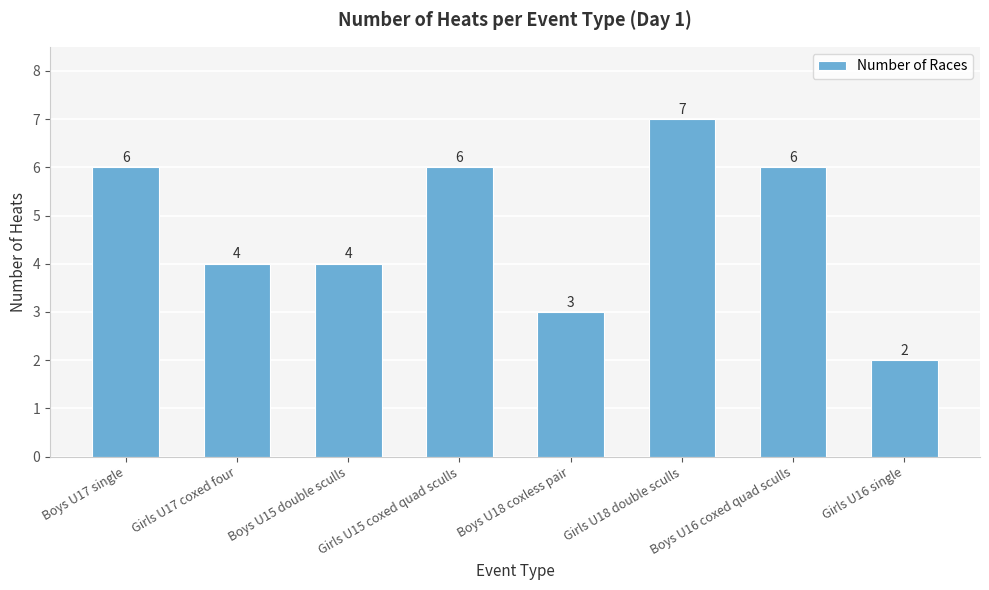

What is the greatest value displayed?

7